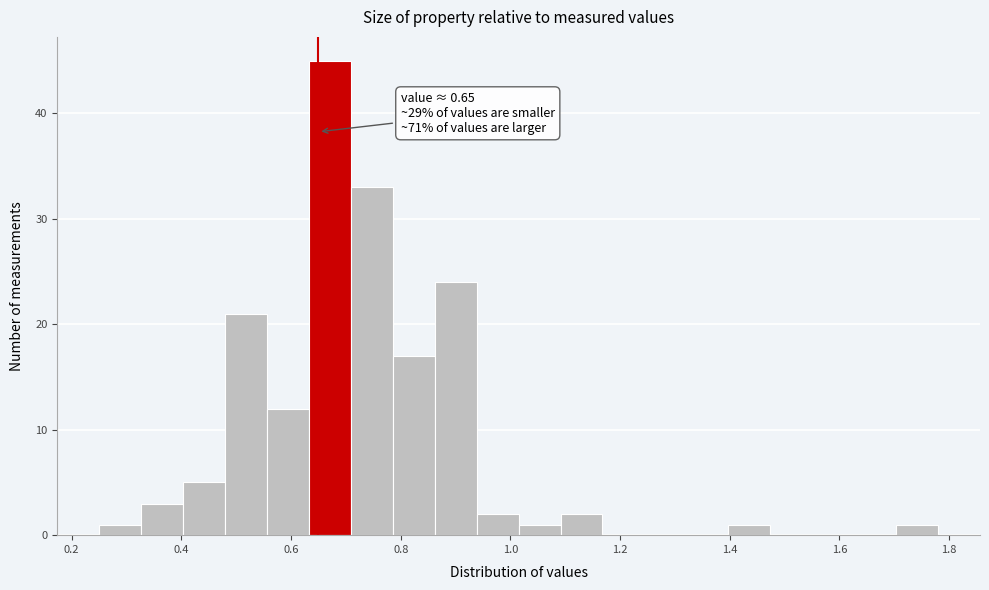

Read against the x-axis, roughly where is the centre of the tallest bar?

0.68